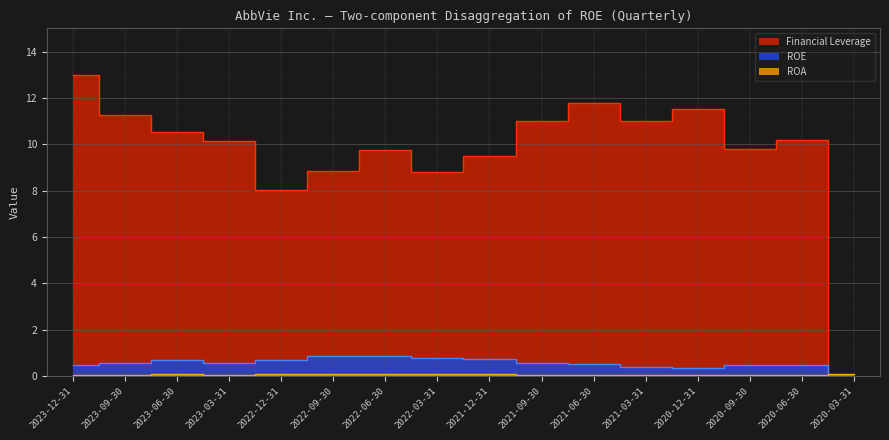

Between which two adjacent categories do Financial Leverage and ROA first intersect?

2020-06-30 and 2020-03-31